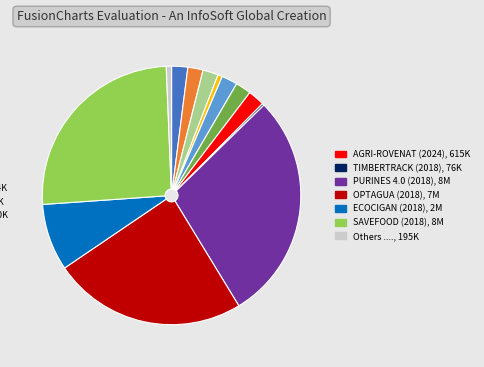

Is there any slice that represents more than half of the pie?

No